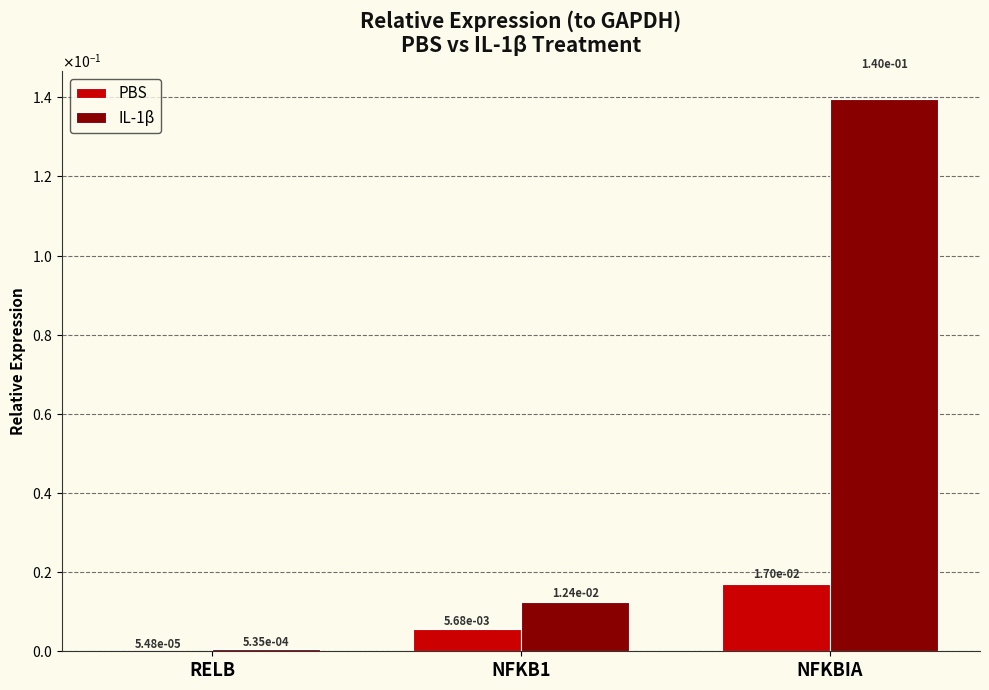

Which series has the widest spread of values?

IL-1β